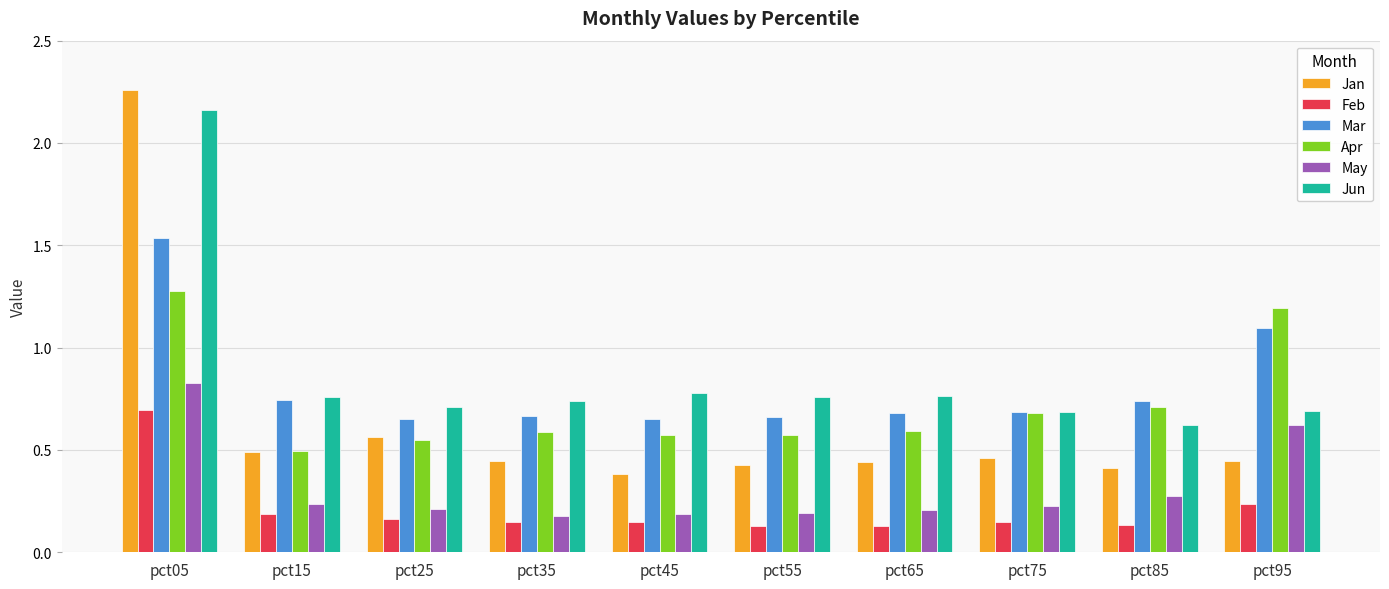

How many bars are there in total?

60